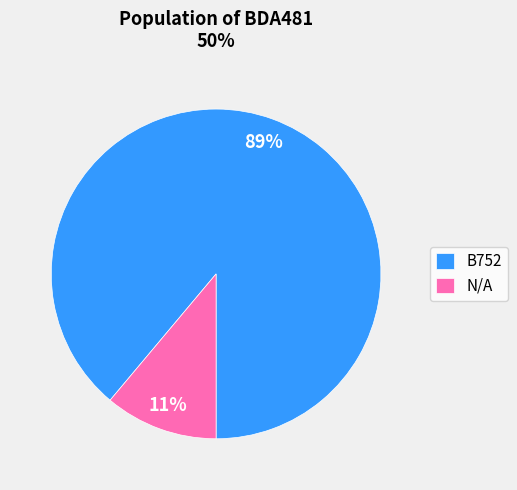

To the nearest percent, what is the combined percentage of B752 and N/A?

100%